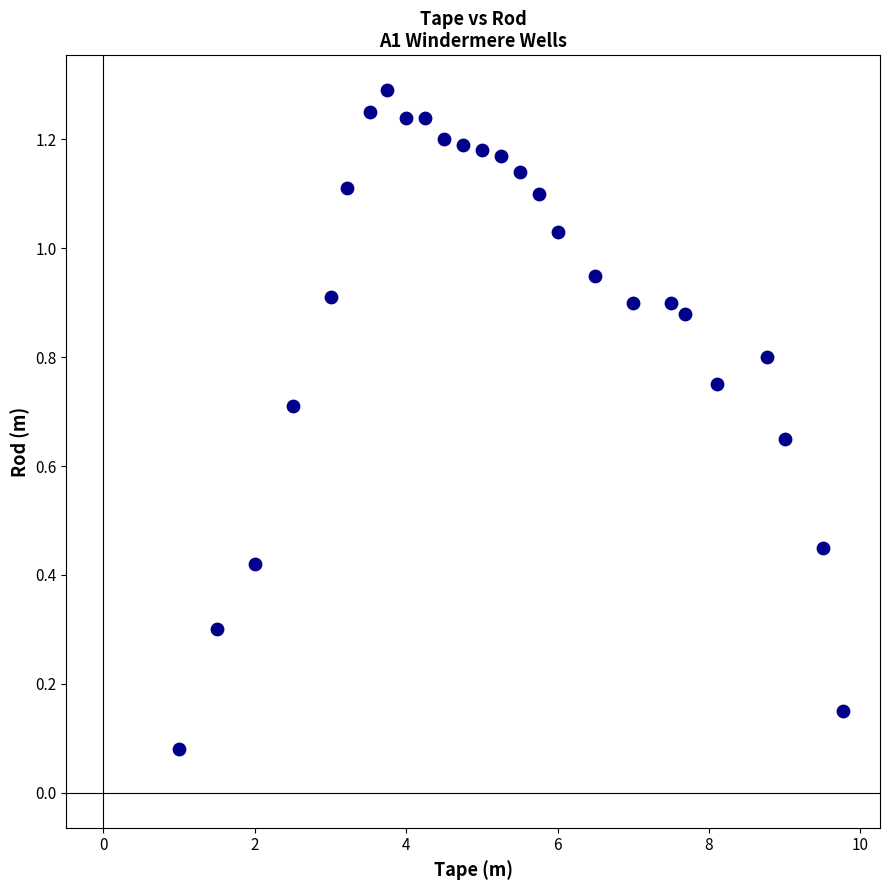

What is the range of X values (max minus min)?

8.8